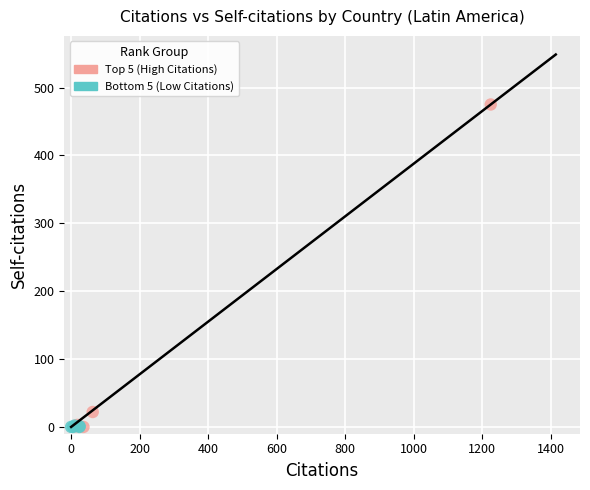

Which series contains the highest Y value?

Top 5 (High Citations)